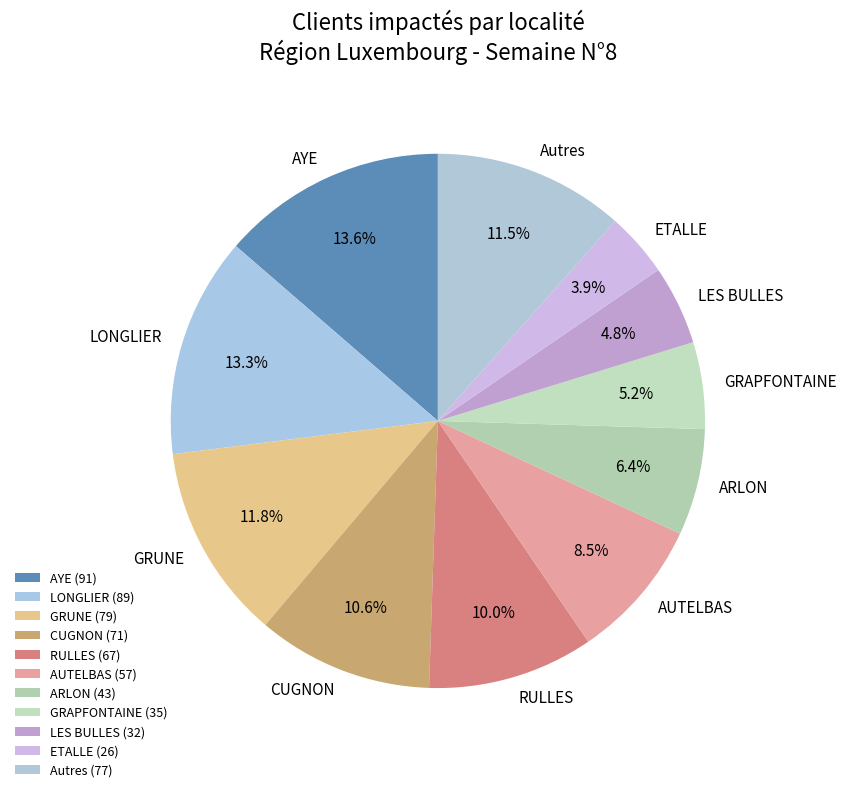

How many segments does this pie chart have?

11